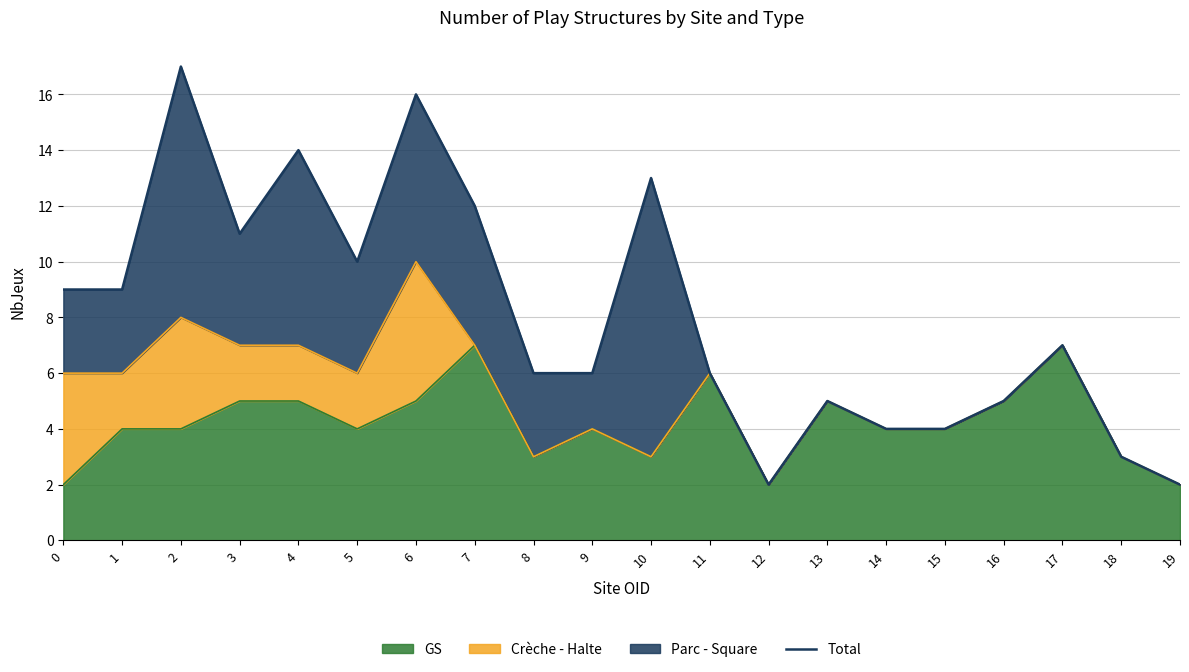

What is the value of the 6th point from the left?

10